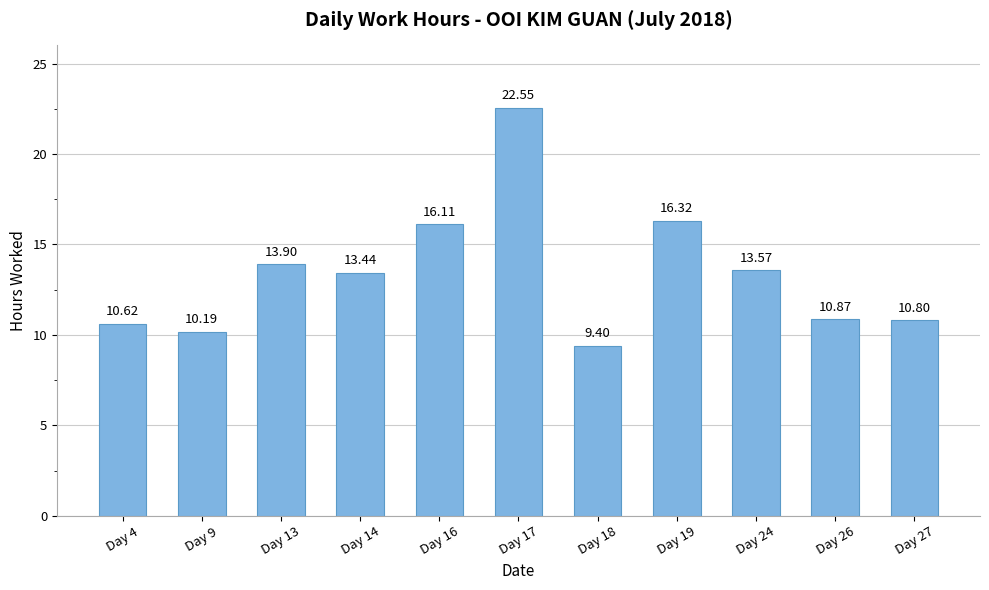

How many bars are there in total?

11